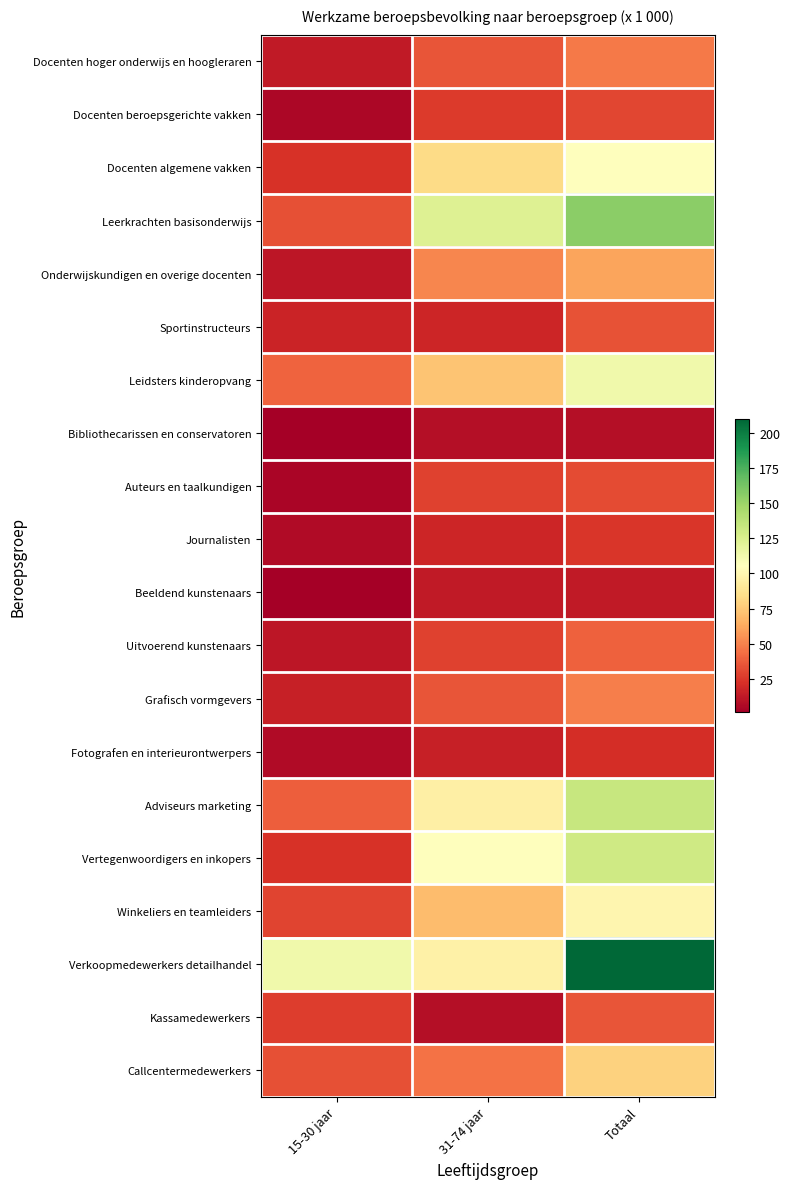

Which label corresponds to the largest value in the chart?

Totaal